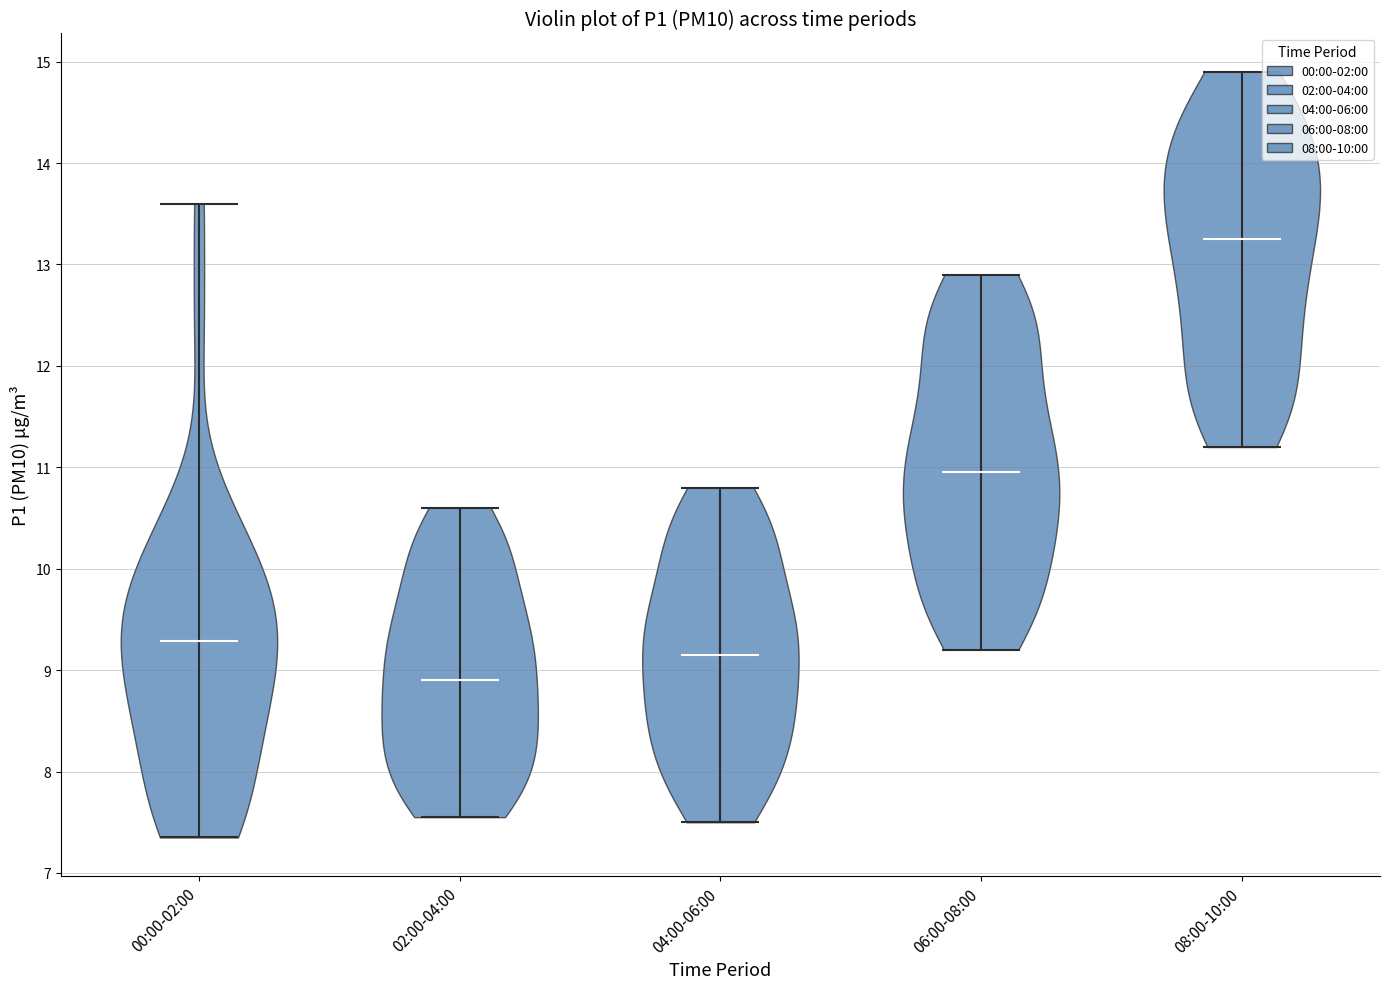

Reading left to right, read every violin against the y-axis: where its median line is, and the lowest and highest points it reaches. The values are not printed on the chart, so give them approximately, as read against the axis.

00:00-02:00: median line 9.3, lowest point 7.4, highest point 13.6
02:00-04:00: median line 8.9, lowest point 7.6, highest point 10.6
04:00-06:00: median line 9.2, lowest point 7.5, highest point 10.8
06:00-08:00: median line 11.0, lowest point 9.2, highest point 12.9
08:00-10:00: median line 13.3, lowest point 11.2, highest point 14.9